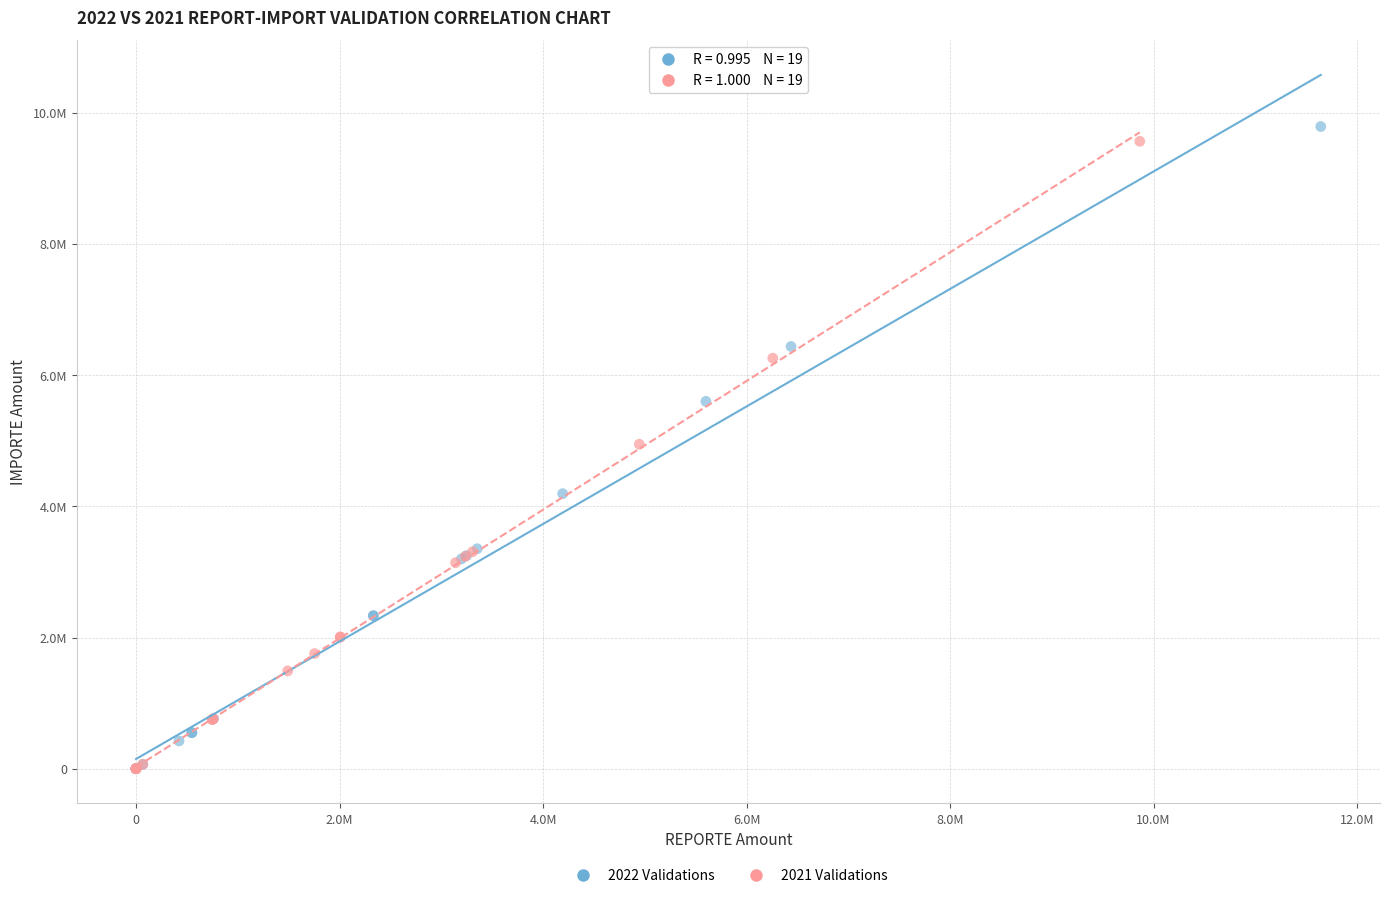

Which series has the widest spread of Y values?

2022 Validations